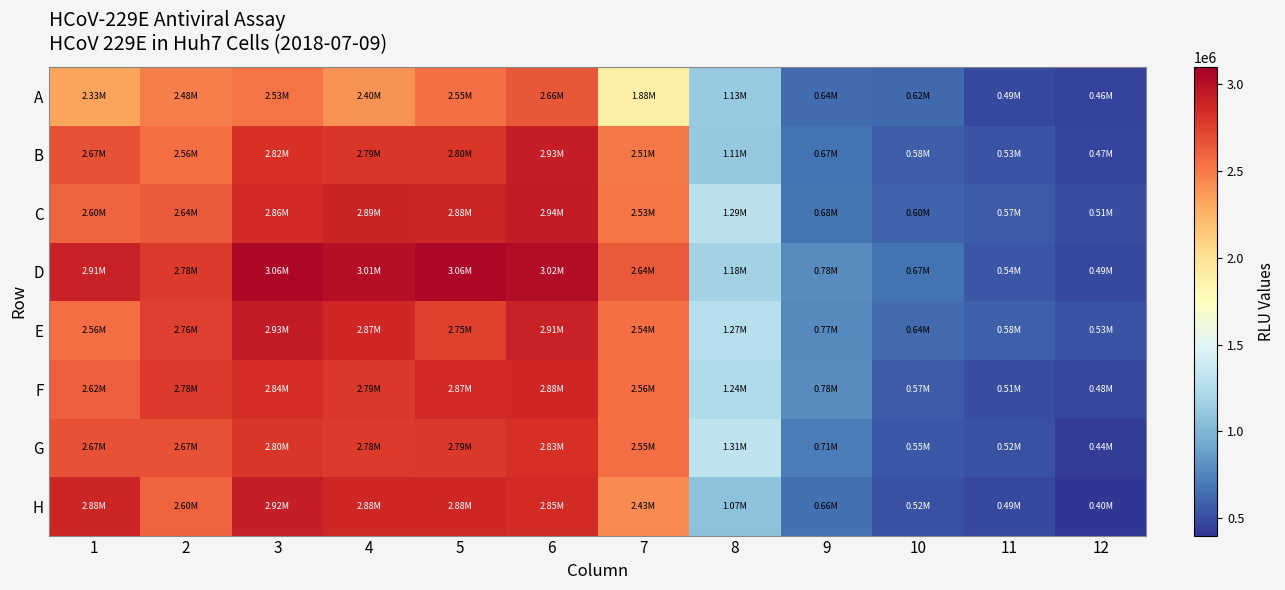

Between 9 and 2, which is larger?

2